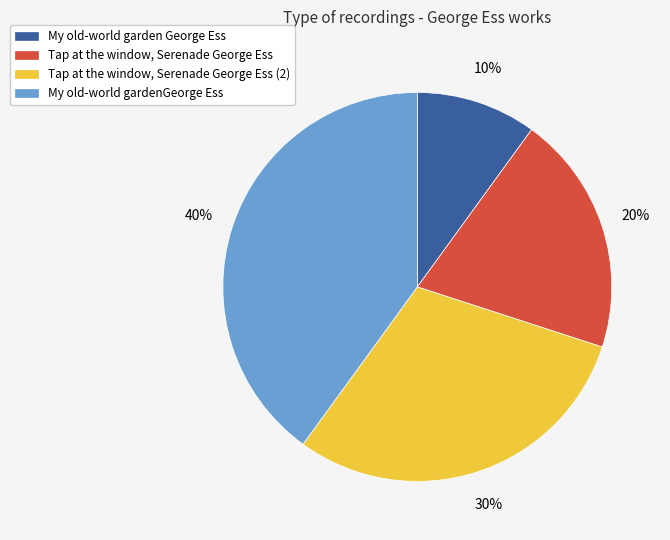

Count the number of slices in the pie.

4